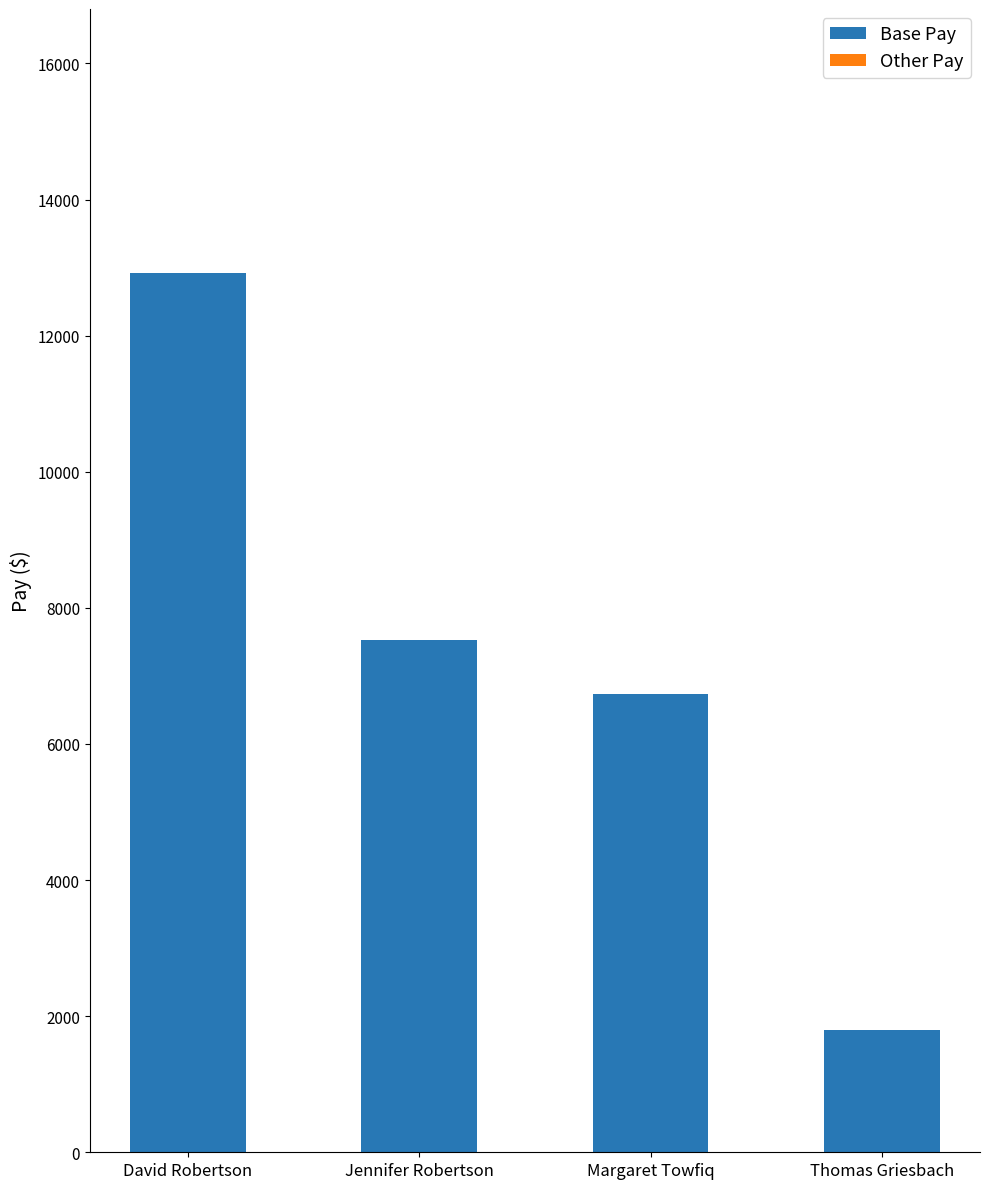

Rank the categories by value from highest to lowest.

David Robertson, Jennifer Robertson, Margaret Towfiq, Thomas Griesbach